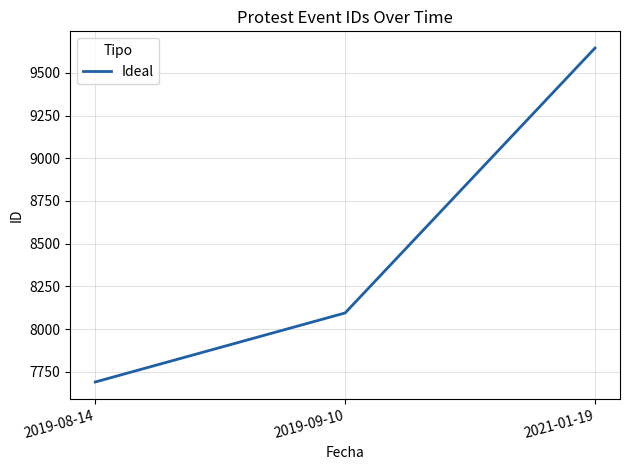

Rank the categories by value from highest to lowest.

2021-01-19, 2019-09-10, 2019-08-14